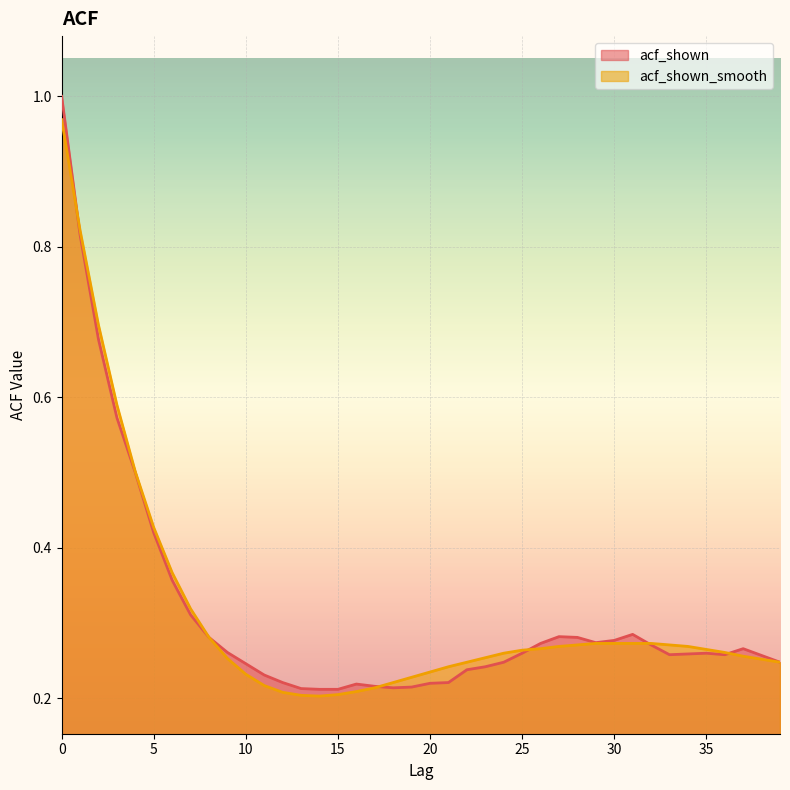

Reading left to right, extract all data points from this chart.

acf_shown: 1.0	0.8	0.7	0.6	0.5	0.4	0.4	0.3	0.3	0.3	0.2	0.2	0.2	0.2	0.2	0.2	0.2	0.2	0.2	0.2	0.2	0.2	0.2	0.2	0.2	0.3	0.3	0.3	0.3	0.3	0.3	0.3	0.3	0.3	0.3	0.3	0.3	0.3	0.3	0.2
acf_shown_smooth: 1.0	0.8	0.7	0.6	0.5	0.4	0.4	0.3	0.3	0.3	0.2	0.2	0.2	0.2	0.2	0.2	0.2	0.2	0.2	0.2	0.2	0.2	0.2	0.3	0.3	0.3	0.3	0.3	0.3	0.3	0.3	0.3	0.3	0.3	0.3	0.3	0.3	0.3	0.3	0.2